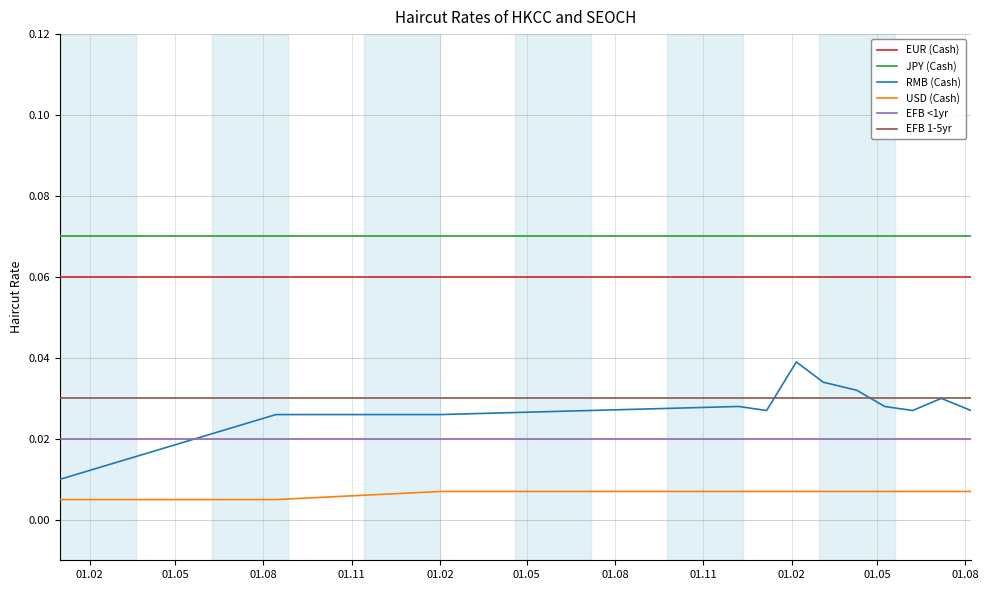

Which series has the largest total across all categories?

JPY (Cash)